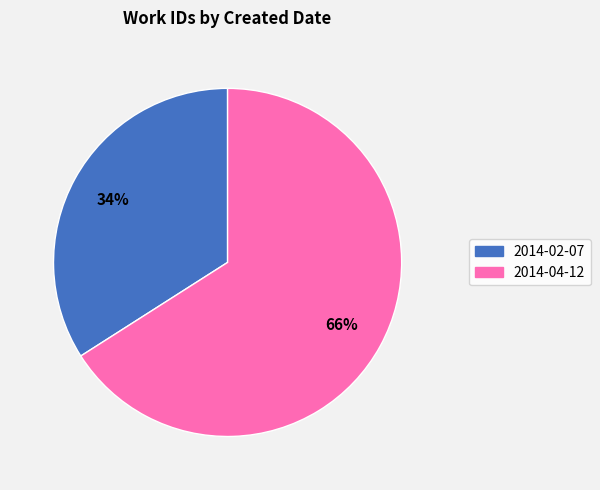

To the nearest percent, what is the combined percentage of 2014-02-07 and 2014-04-12?

100%